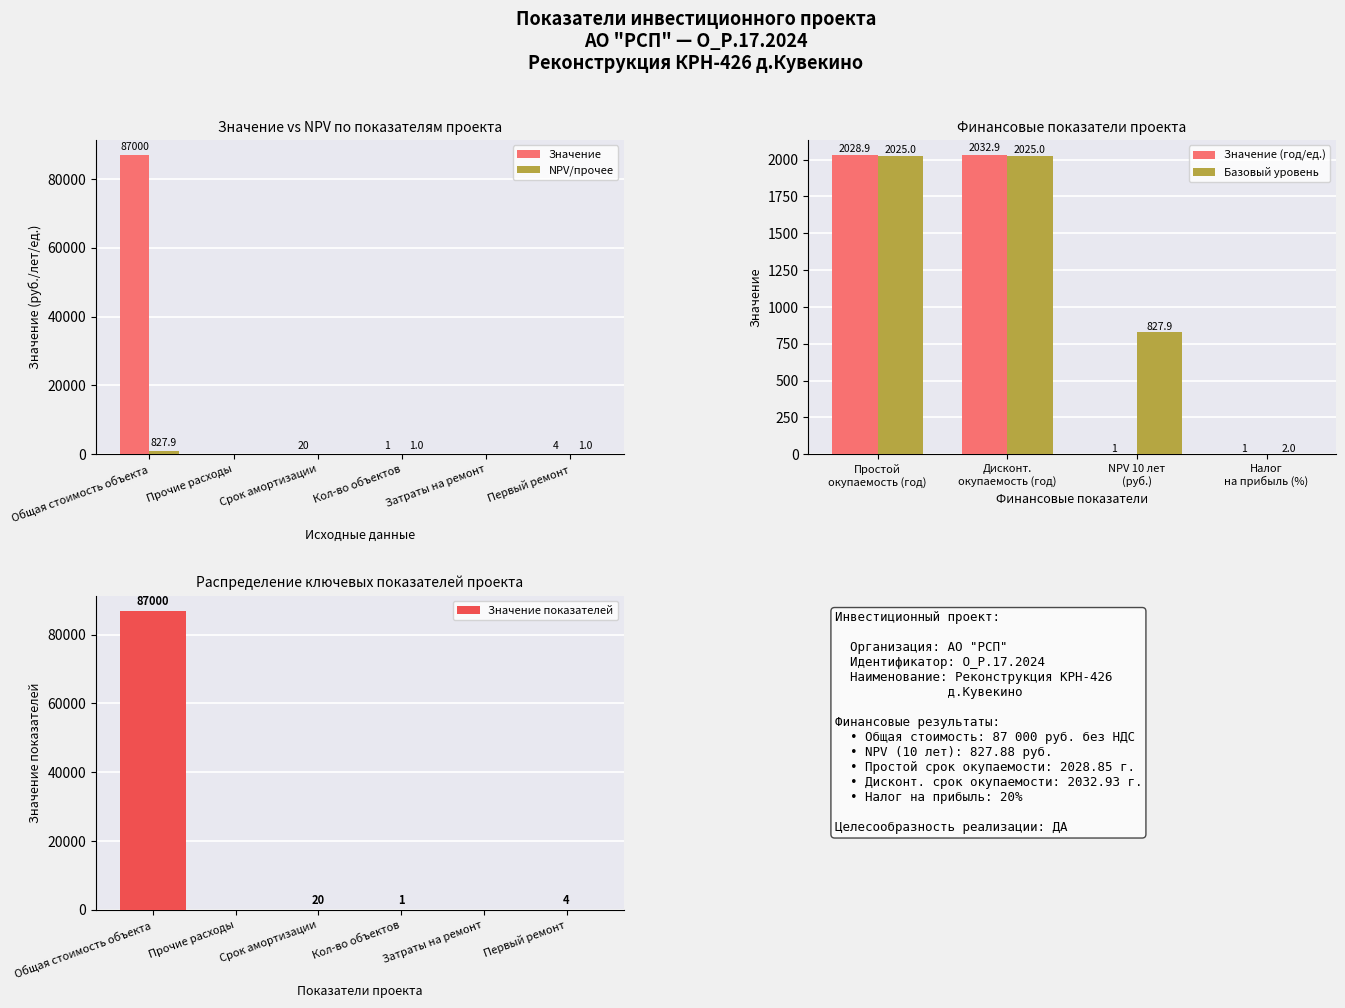

Which series has the largest range (max minus min)?

Значение